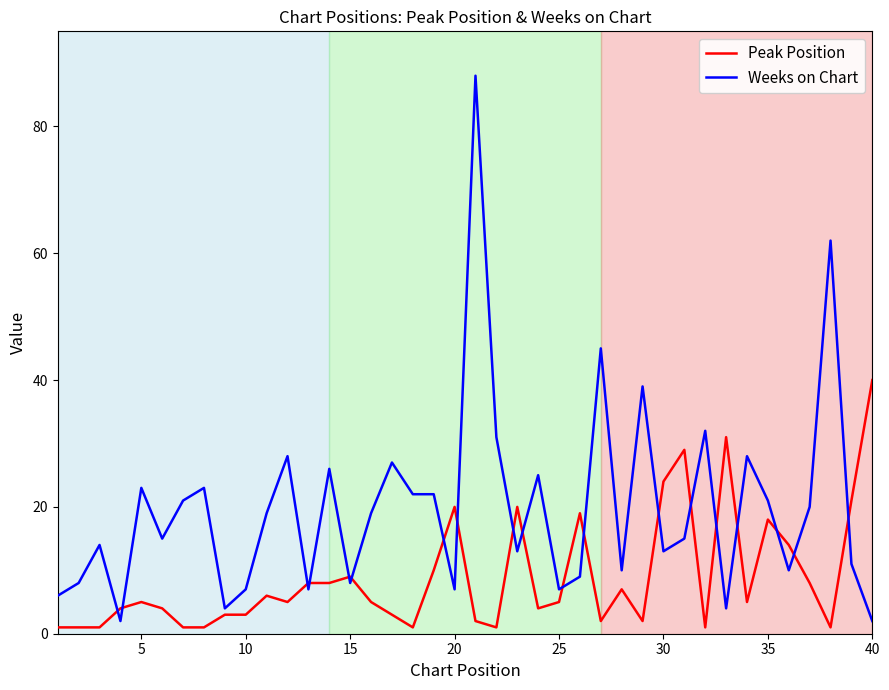

Which series has the largest total across all categories?

Weeks on Chart